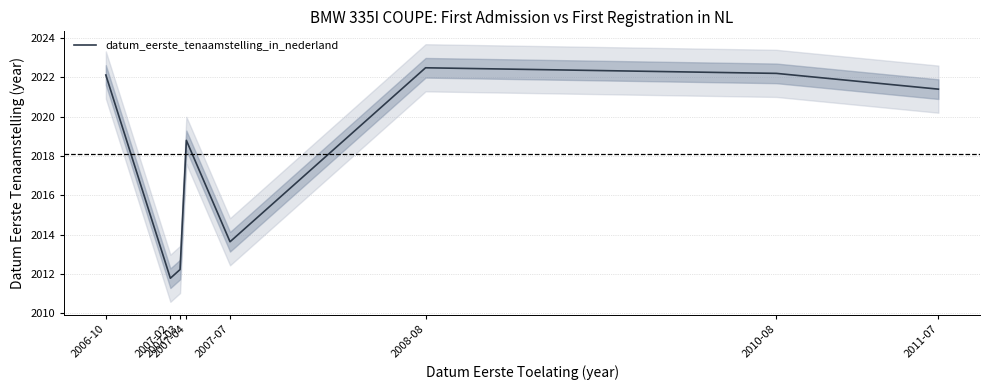

List the labels in order of value, smallest first.

2007-02, 2007-03, 2007-07, 2007-04, 2011-07, 2006-10, 2010-08, 2008-08